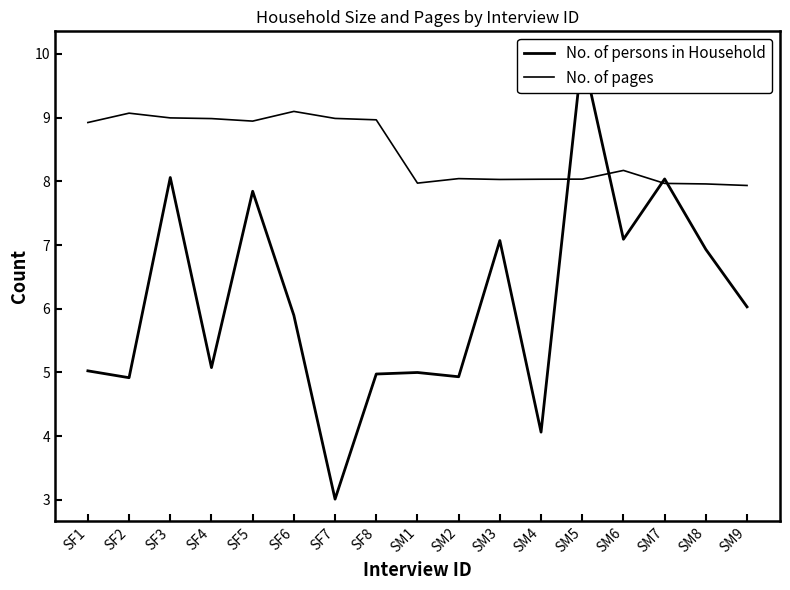

At SM3, list the series in order from largest to smallest.

No. of pages, No. of persons in Household